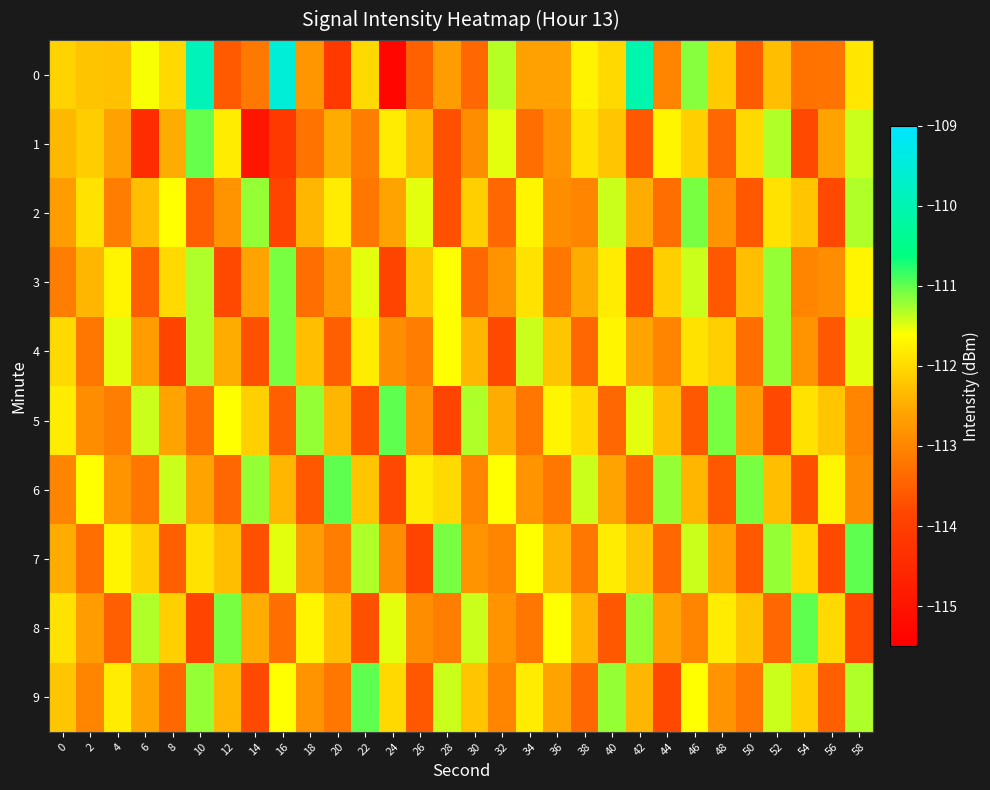

Which has a higher value, 8 or 28?

8